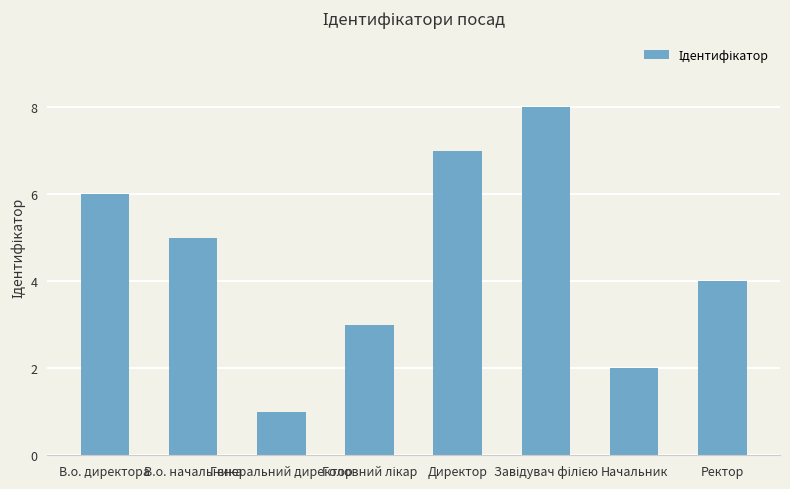

Approximately how many times larger is the value at Генеральний директор compared to Директор?

0.1